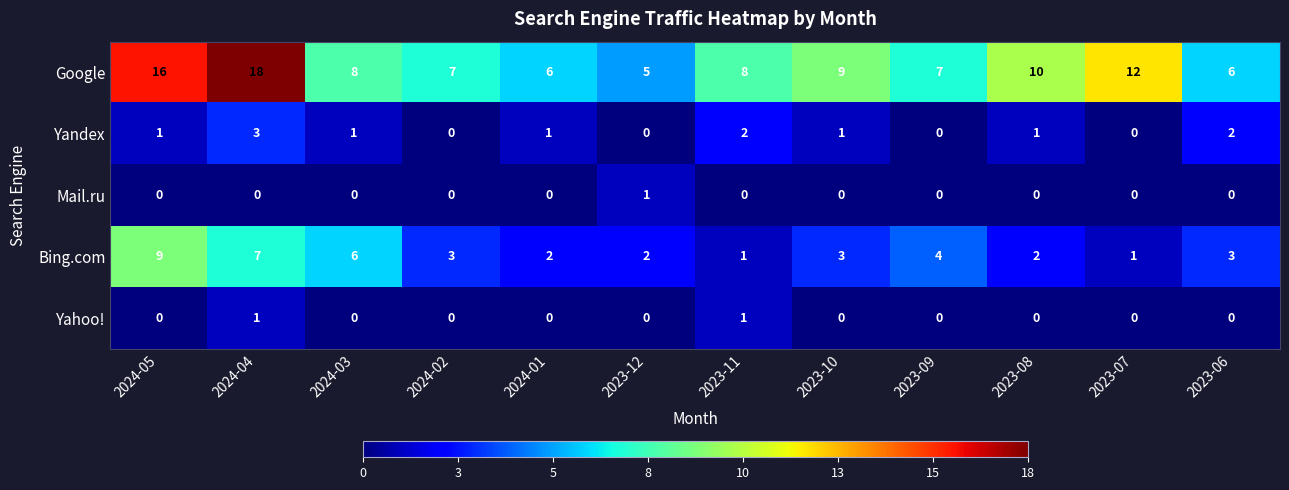

What is the sum of the Bing.com values at 2024-01 and 2023-10?

5